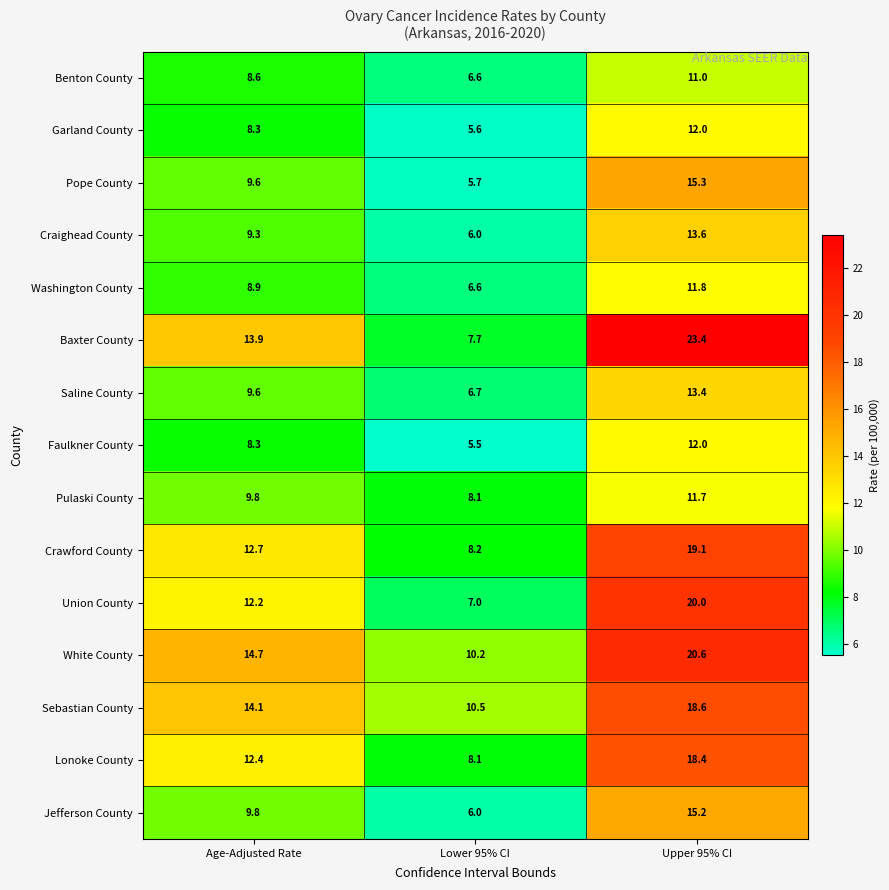

Which series changed the most between Age-Adjusted Rate and Upper 95% CI?

Baxter County